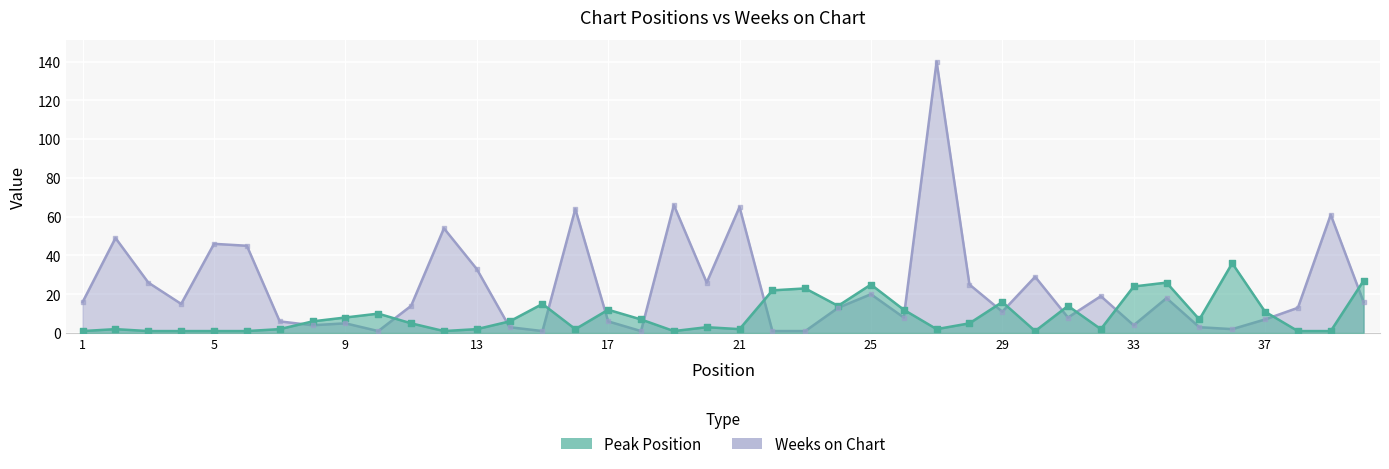

Is the value of Peak Position at 11 greater than the value of Weeks on Chart at 1?

No